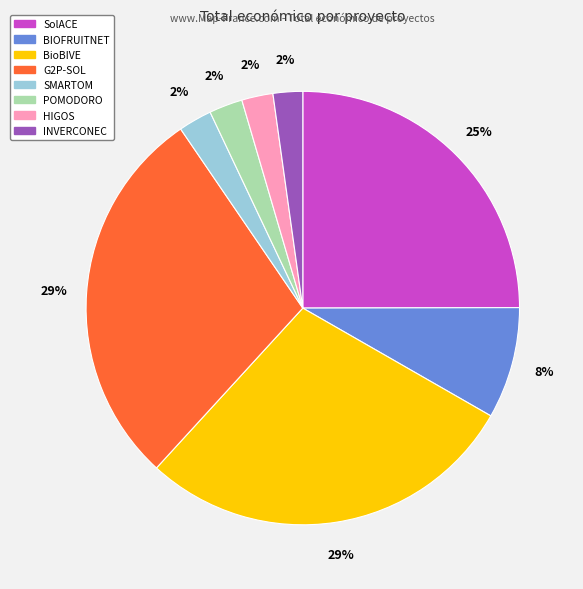

To the nearest percent, what portion does HIGOS represent?

2%